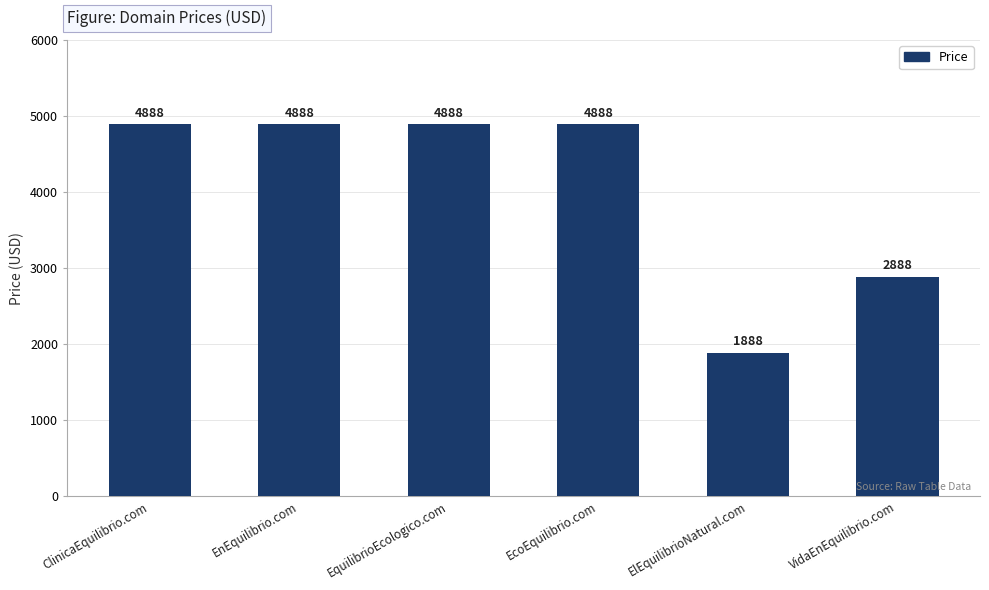

What is the sum of the values at VidaEnEquilibrio.com and ClinicaEquilibrio.com?

7776